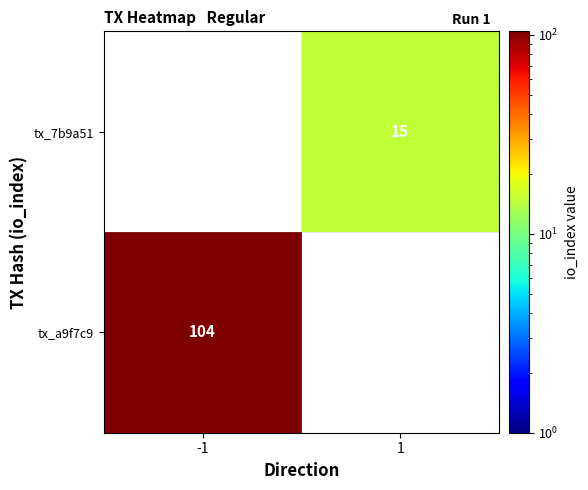

The value of tx_7b9a51 at 1 is 15. True or false?

True